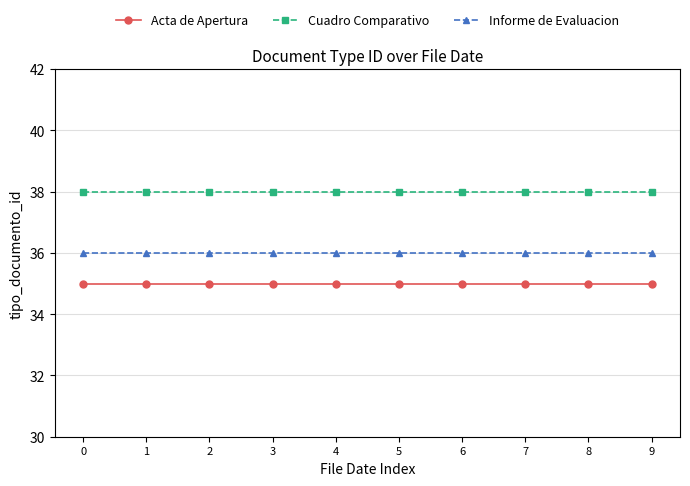

List the series in order of their overall mean, lowest first.

Acta de Apertura, Informe de Evaluacion, Cuadro Comparativo